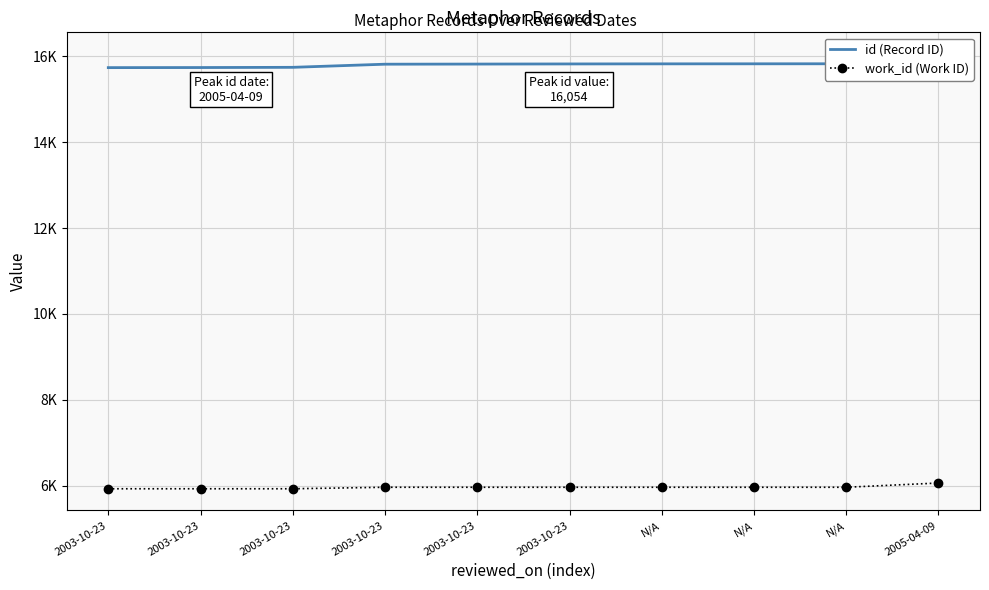

List the series in order of their overall mean, lowest first.

work_id (Work ID), id (Record ID)